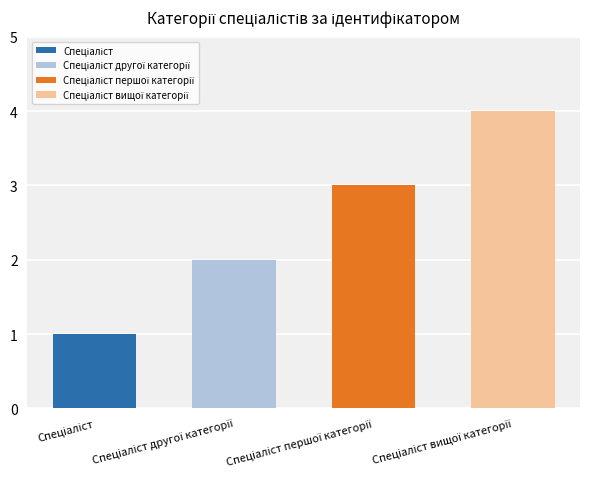

How many bars are there in total?

4